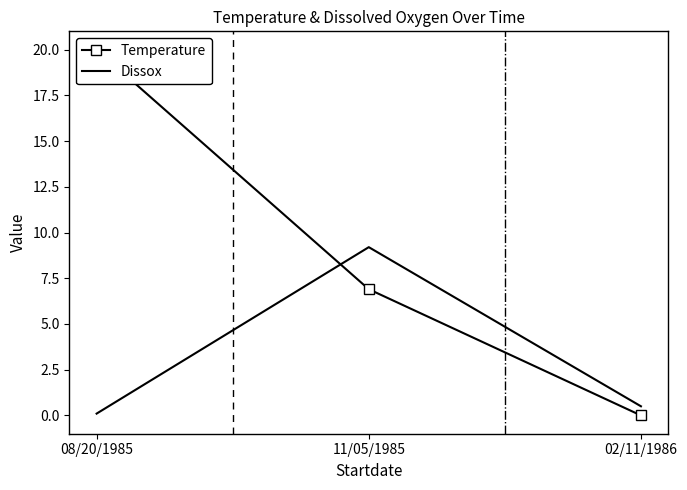

Is this an area chart (filled region under the line)?

No